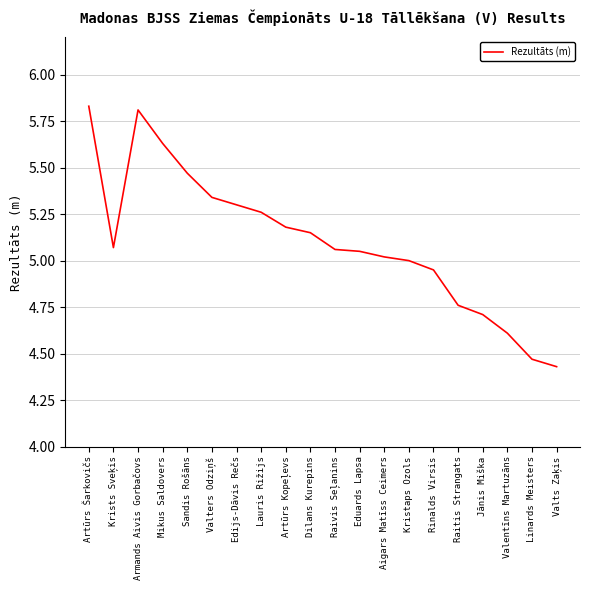

Which category has the highest value across all series?

Artūrs Šarkovičs